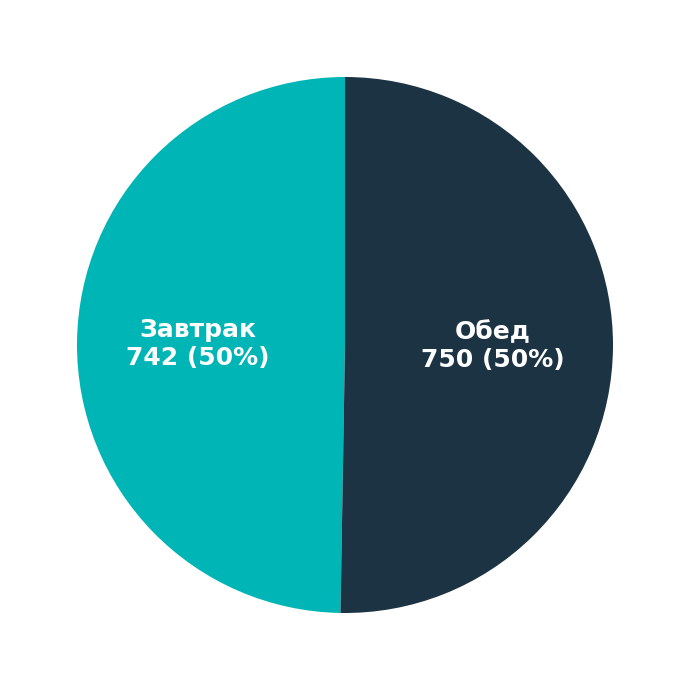

To the nearest percent, what is the average slice percentage?

50%